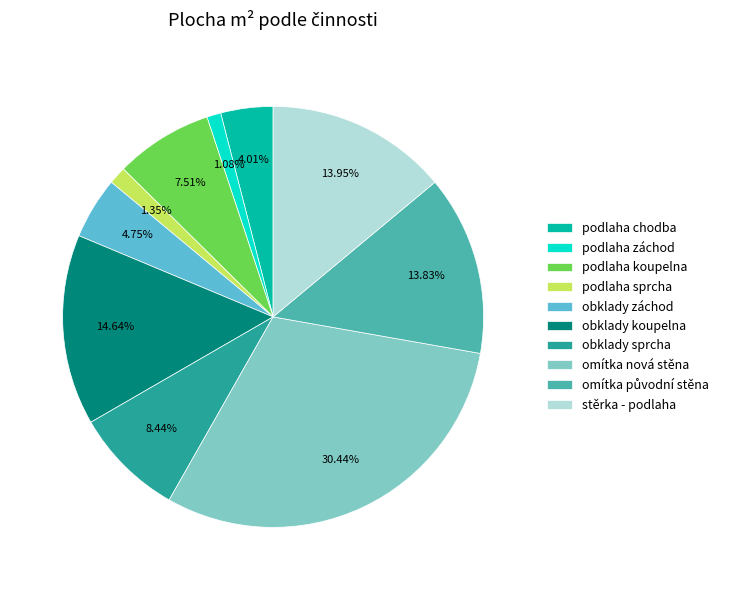

True or false: obklady záchod accounts for 5% of the total.

True